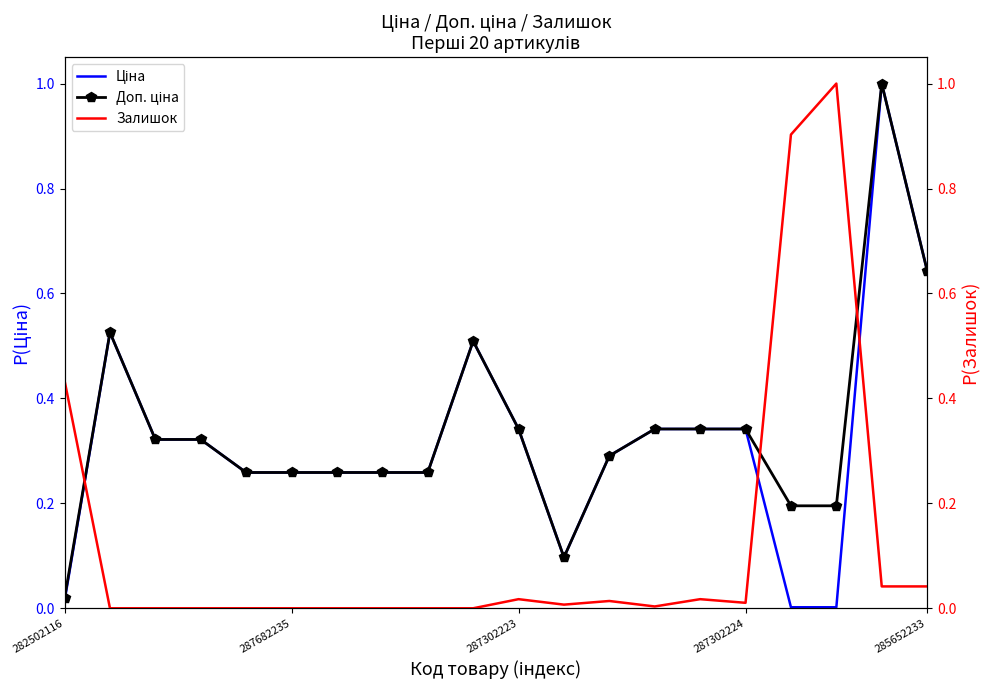

What is the total value across all series at 285652233?

1.3